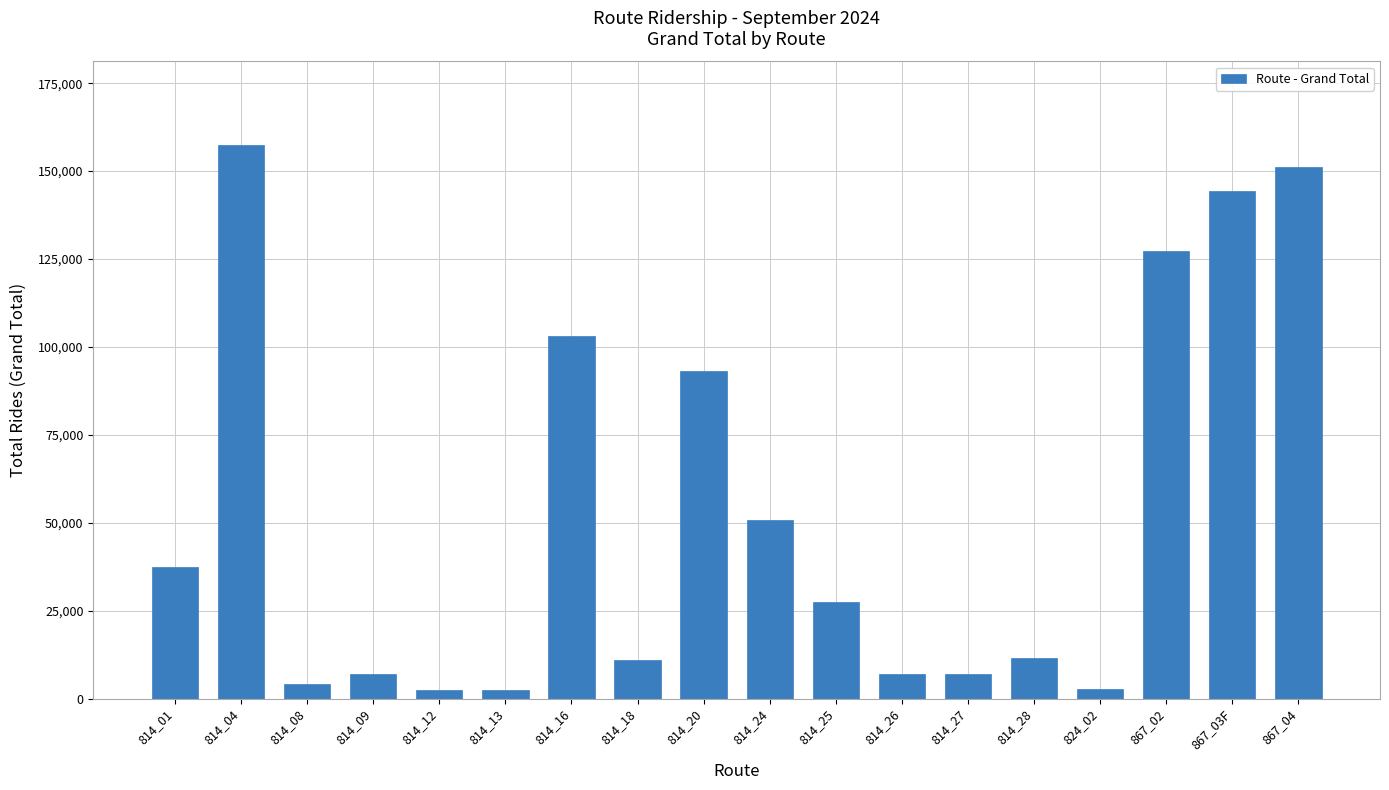

Approximately how many times larger is the value at 814_28 compared to 814_08?

2.9